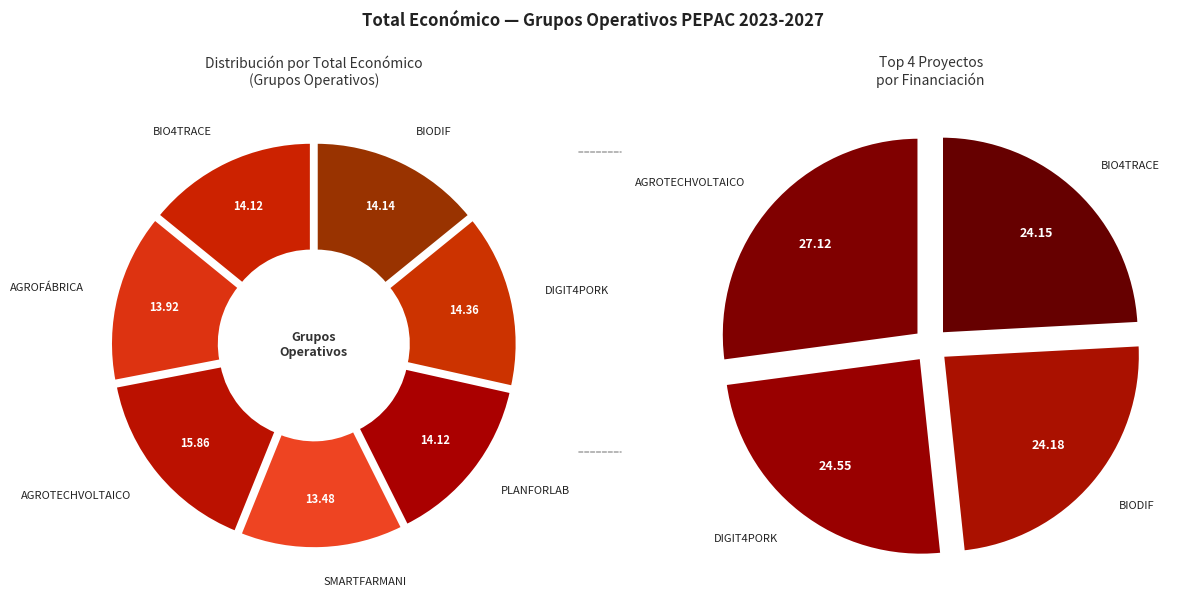

Is there any slice that represents more than half of the pie?

No